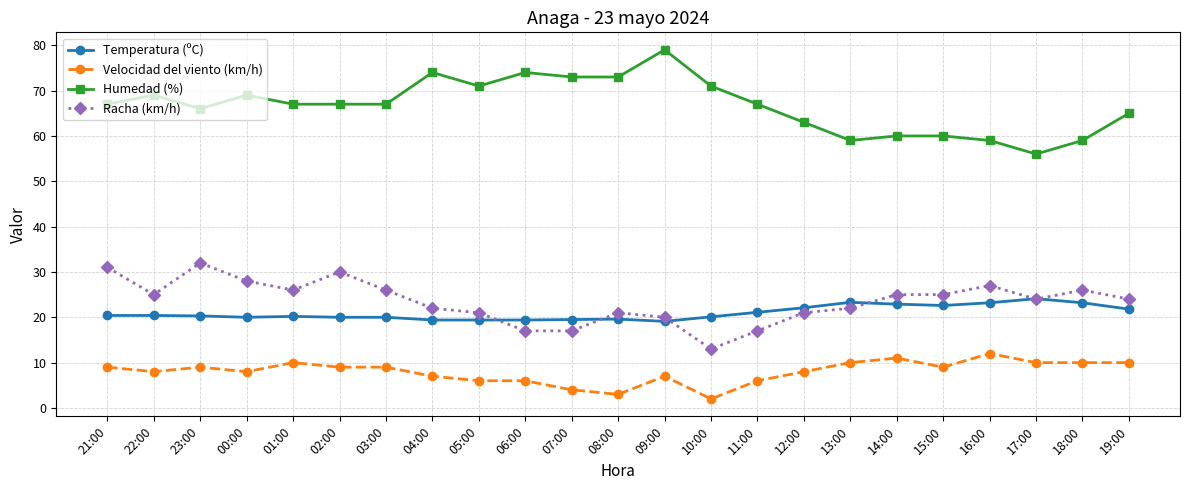

What is the approximate value of Racha (km/h) at 14:00?

25.0